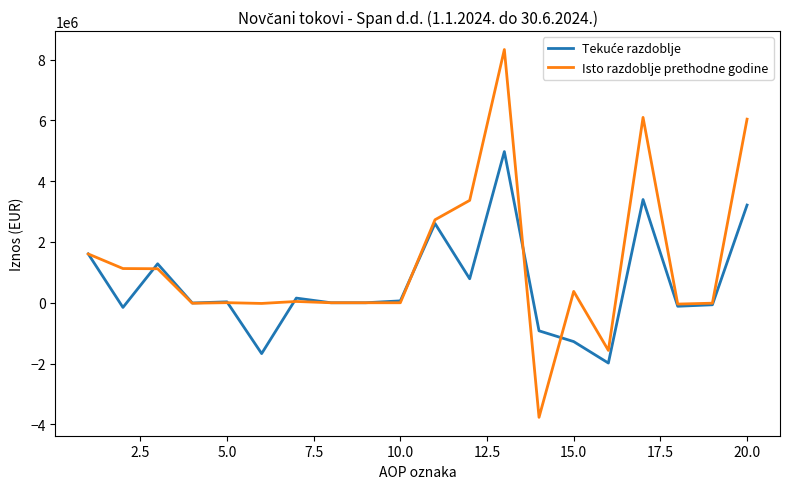

What is the maximum value for Isto razdoblje prethodne godine?

8333754